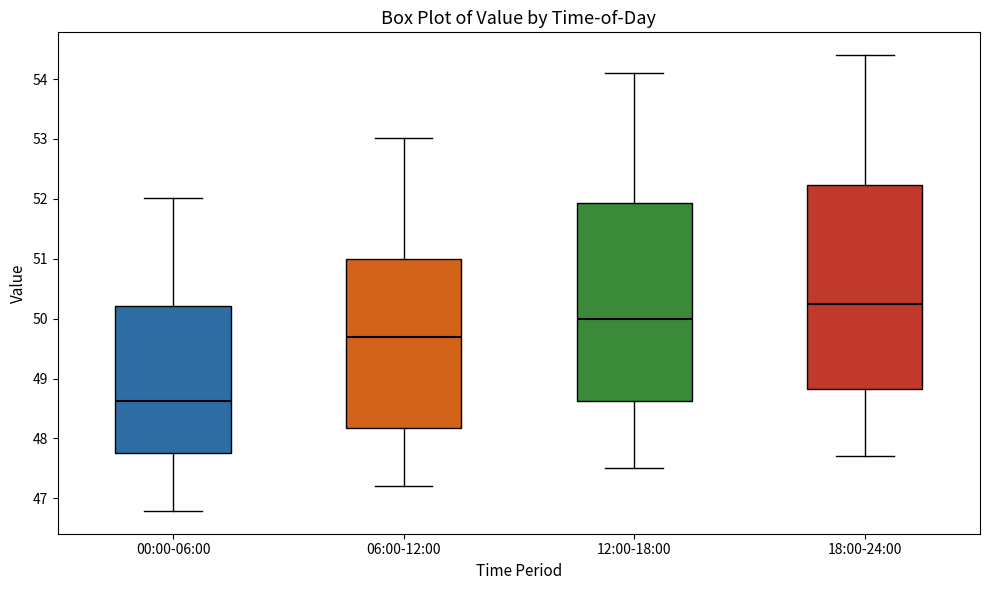

Reading left to right, read every box against the y-axis: the position of its median line, the range the box covers, and the ends of its whiskers. The values are not printed on the chart, so give them approximately, as read against the axis.

00:00-06:00: median 48.6, box 47.8 to 50.2, whiskers 46.8 to 52.0
06:00-12:00: median 49.7, box 48.2 to 51.0, whiskers 47.2 to 53.0
12:00-18:00: median 50.0, box 48.6 to 51.9, whiskers 47.5 to 54.1
18:00-24:00: median 50.3, box 48.8 to 52.2, whiskers 47.7 to 54.4